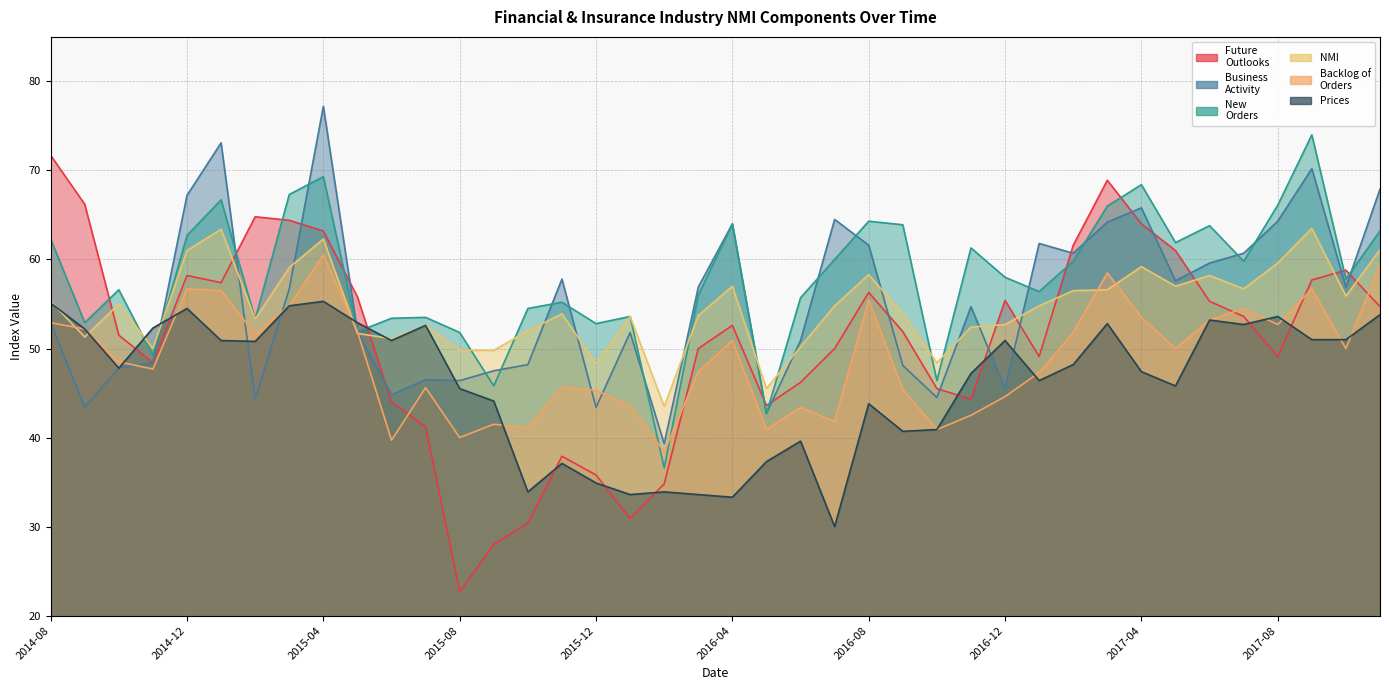

Reading left to right, transcribe all the data shown in this chart.

Future
Outlooks: 71.7	66.2	51.5	48.4	58.2	57.4	64.8	64.4	63.2	55.8	44.0	41.2	22.7	28.0	30.4	37.9	35.8	30.9	34.8	50.0	52.6	43.6	46.2	50.0	56.3	51.9	45.5	44.3	55.4	49.1	61.6	68.9	64.0	61.0	55.3	53.6	49.1	57.7	58.8	54.7
Business
Activity: 52.9	43.4	47.8	48.4	67.2	73.1	44.3	56.7	77.2	51.9	44.8	46.5	46.4	47.5	48.2	57.8	43.4	51.8	39.3	56.9	64.0	42.7	50.9	64.5	61.6	48.1	44.5	54.7	45.5	61.8	60.7	64.2	65.8	57.6	59.6	60.7	64.3	70.2	56.9	67.9
New
Orders: 62.3	52.9	56.6	49.2	62.7	66.7	53.3	67.3	69.3	51.9	53.4	53.5	51.8	45.8	54.5	55.2	52.8	53.6	36.6	56.0	64.0	42.7	55.7	60.0	64.3	63.9	46.4	61.3	58.0	56.4	59.8	66.0	68.4	61.9	63.8	59.8	66.1	74.0	57.8	63.2
NMI: 55.3	51.3	55.0	50.0	61.0	63.4	53.3	59.1	62.3	51.7	51.1	52.6	49.8	49.8	52.0	53.9	48.3	53.6	43.5	53.7	57.0	45.5	50.2	54.8	58.3	53.9	48.4	52.4	52.7	54.8	56.5	56.6	59.2	57.0	58.2	56.7	59.6	63.5	55.9	61.1
Backlog of
Orders: 52.9	52.2	48.5	47.7	56.7	56.5	51.6	54.8	60.5	51.9	39.7	45.6	40.0	41.5	41.1	45.7	45.3	43.6	38.4	47.4	50.9	40.9	43.4	41.8	55.4	45.4	40.9	42.5	44.6	47.3	51.8	58.5	53.5	50.0	53.2	54.5	52.7	56.7	50.0	59.4
Prices: 55.1	52.2	47.8	52.3	54.5	50.9	50.8	54.8	55.3	52.9	50.9	52.6	45.5	44.1	33.9	37.1	34.9	33.6	33.9	33.6	33.3	37.3	39.6	30.0	43.8	40.7	40.9	47.2	50.9	46.4	48.2	52.8	47.4	45.8	53.2	52.7	53.6	51.0	51.0	53.8